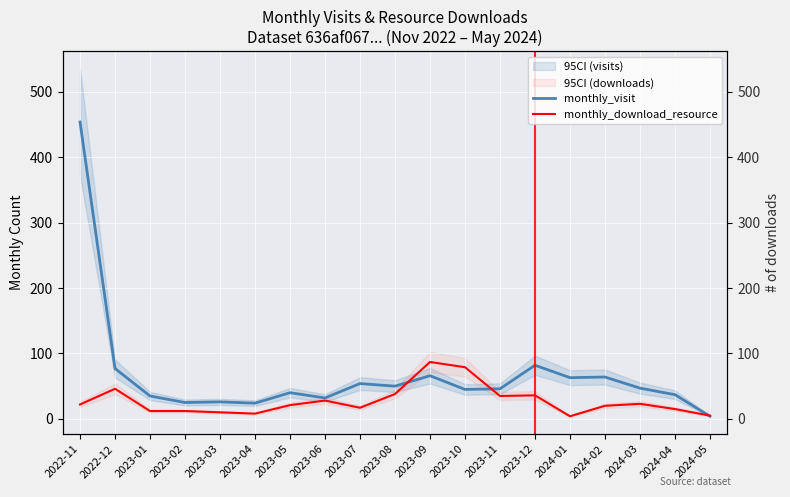

Which series has the widest spread of values?

monthly_visit